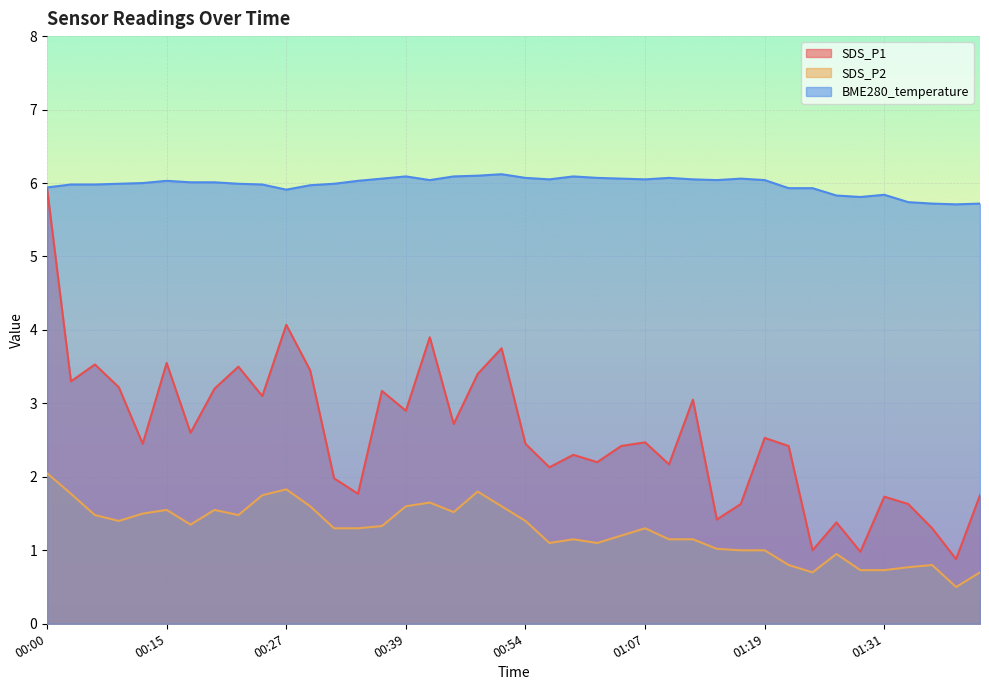

What position from the left is 01:41?

40